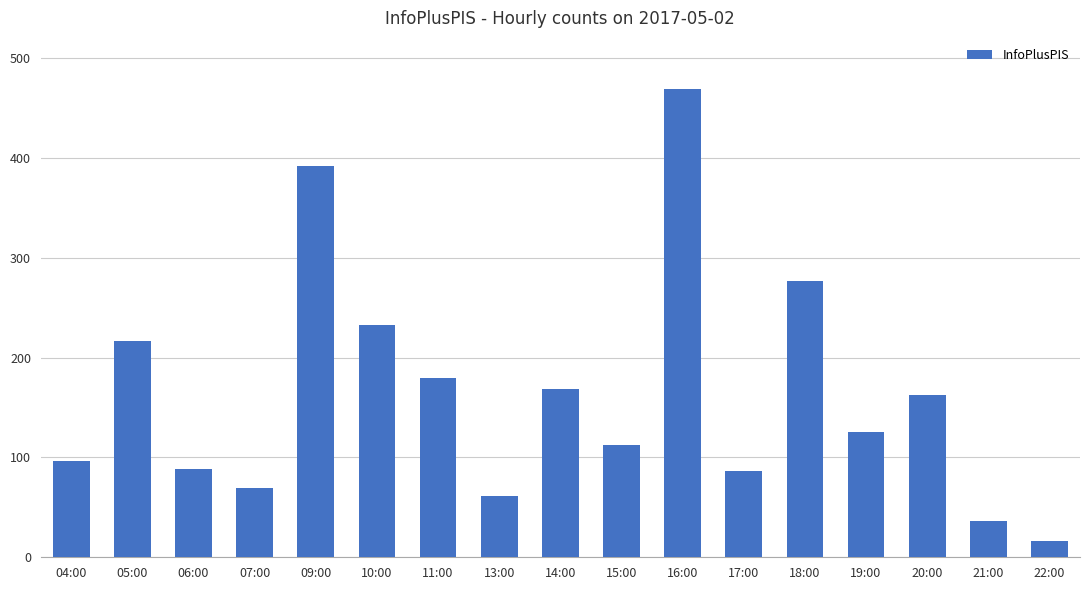

What is the difference between the maximum and minimum values?

453